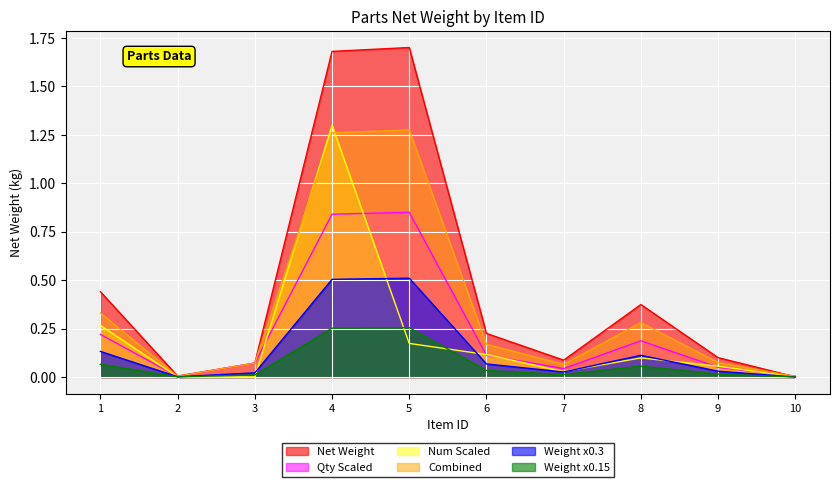

Which category has the lowest value across all series?

10